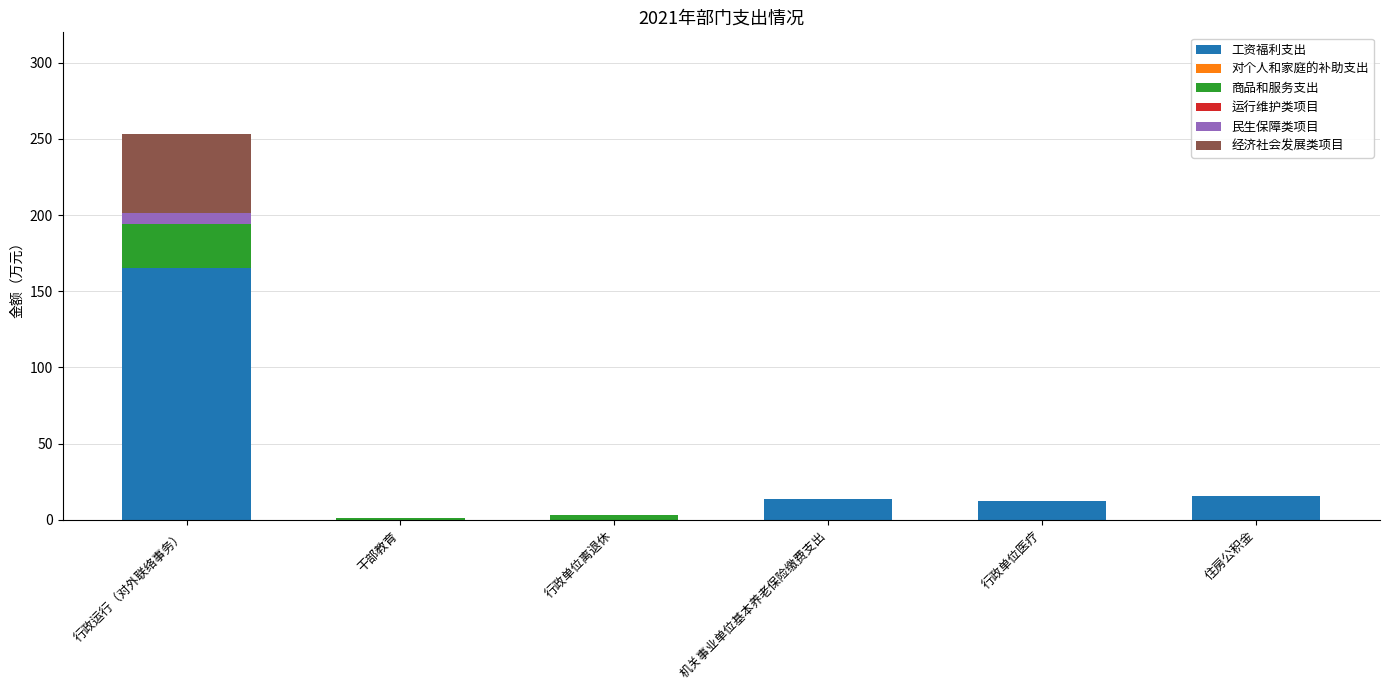

At which category is the sum across all series the highest?

行政运行（对外联络事务）